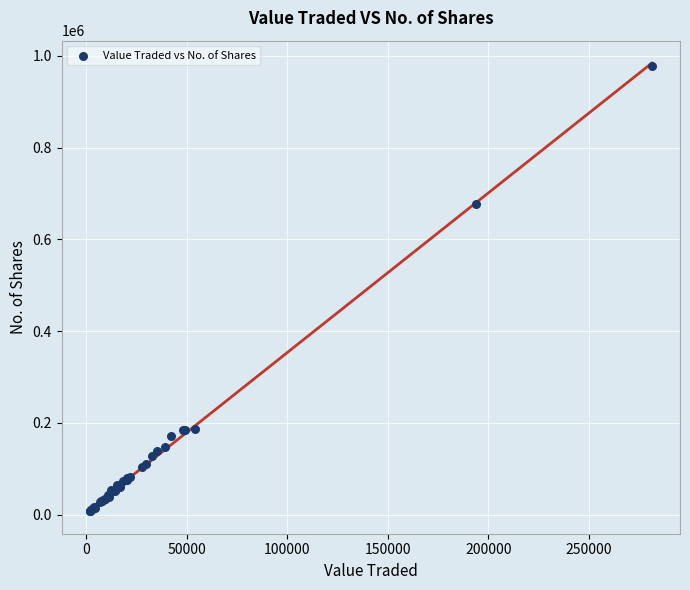

What Y value in the scatter plot is closest to 492557?

675899